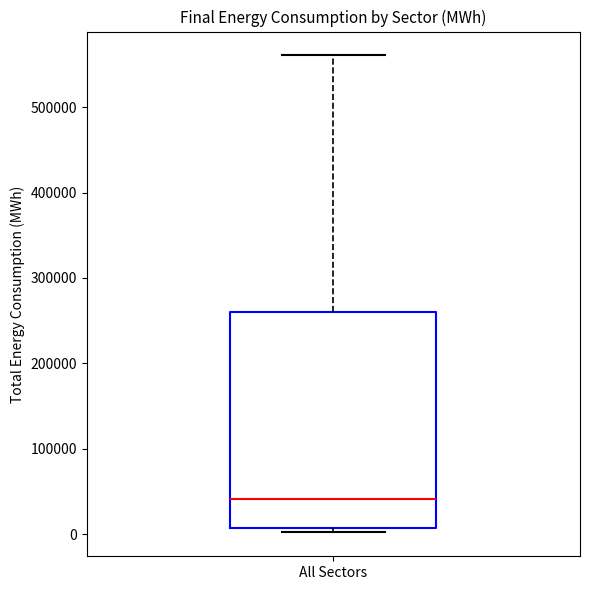

Where is the upper edge of the box for All Sectors on the y-axis? The values are not printed on the chart, so give them approximately, as read against the axis.

260000